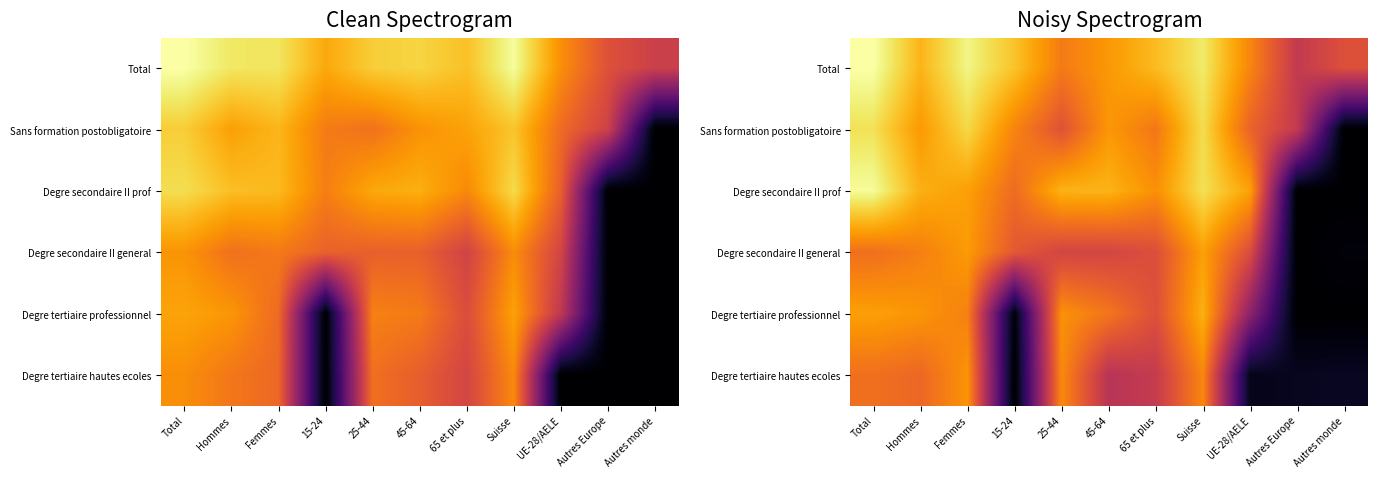

The value of Degre secondaire II prof at 25-44 is 3.8. True or false?

False